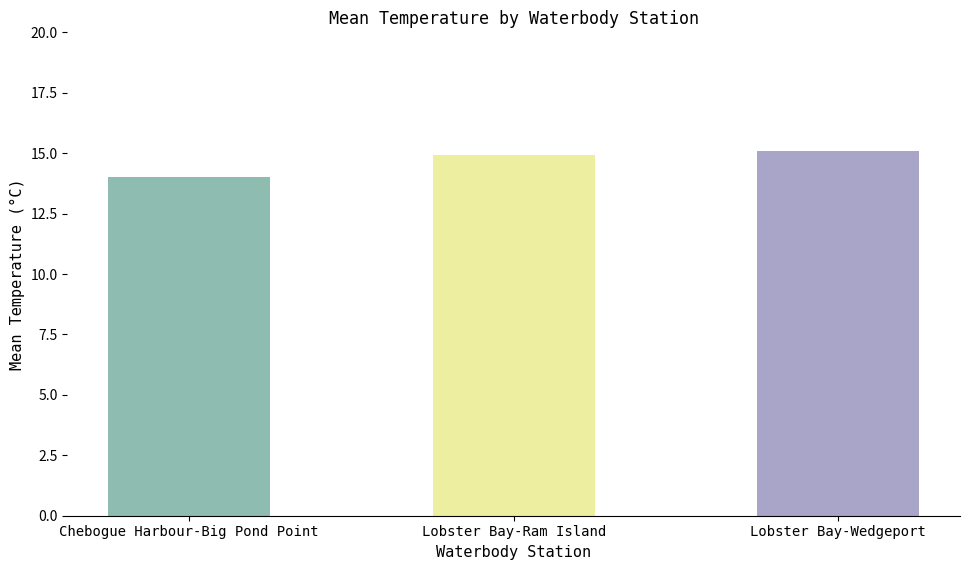

The chart shows a value of 14.0 at Chebogue Harbour-Big Pond Point. True or false?

True